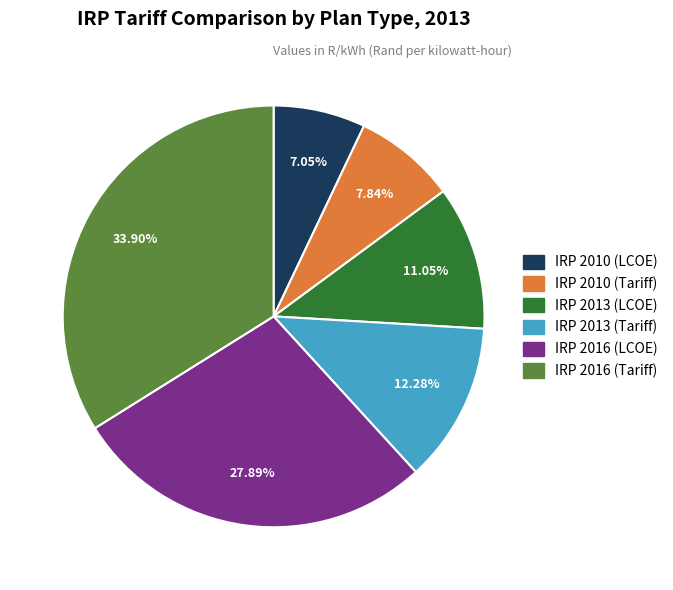

Between IRP 2013 (LCOE) and IRP 2016 (Tariff), which is larger?

IRP 2016 (Tariff)